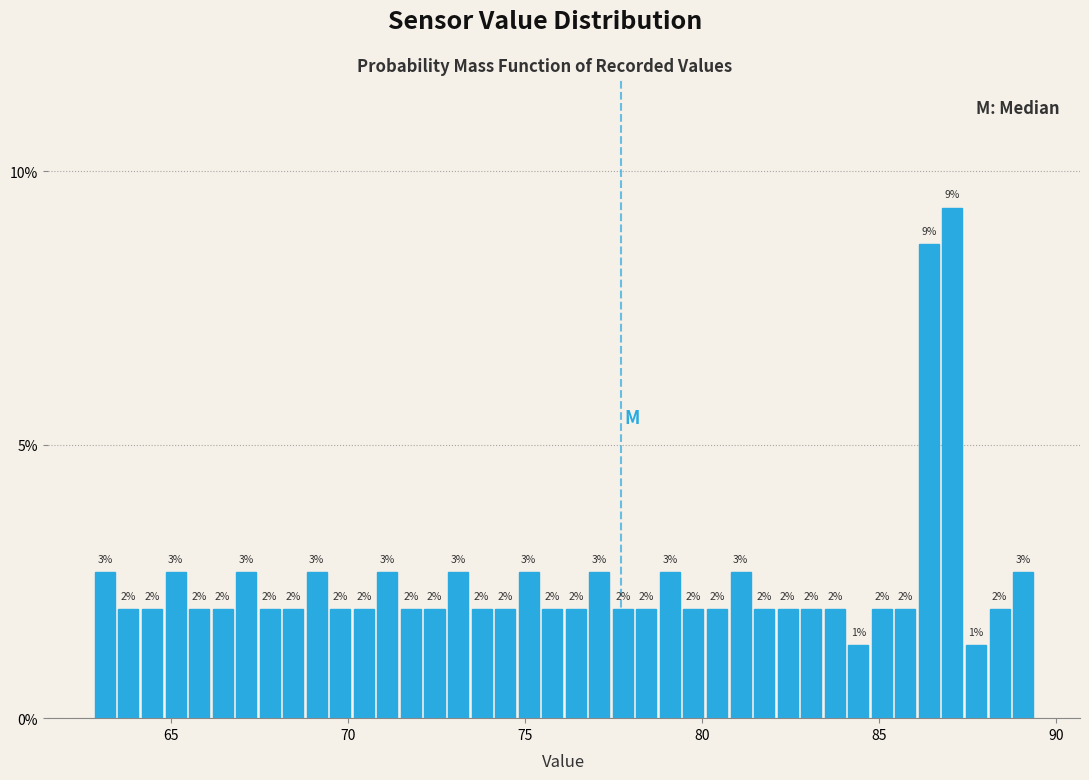

Read against the x-axis, roughly where is the centre of the tallest bar?

87.0